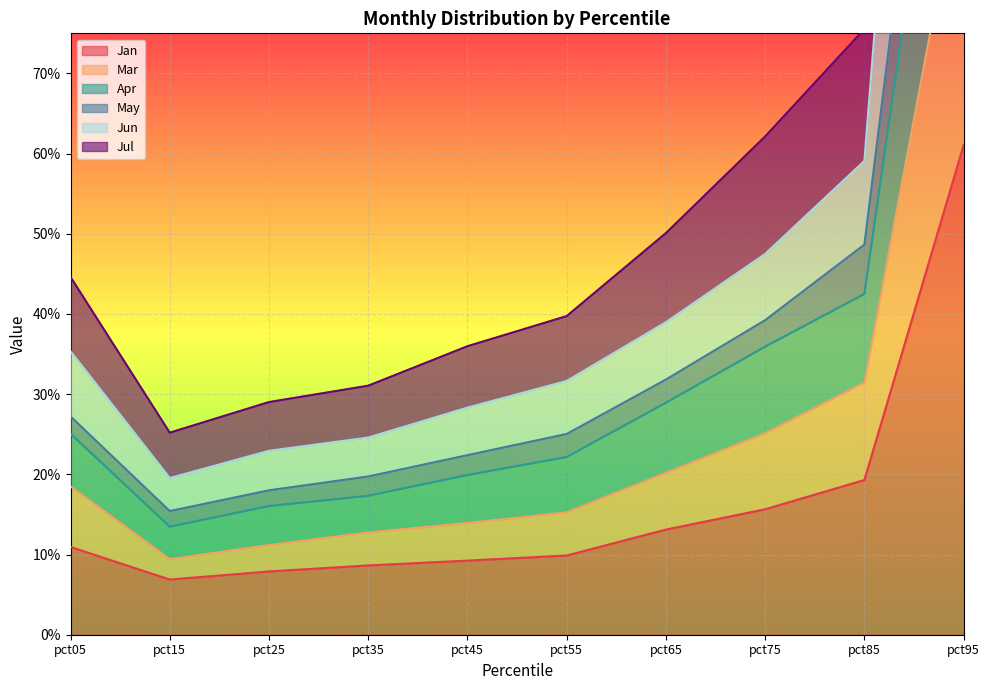

What is the sum of the Mar values at pct15 and pct65?

0.3